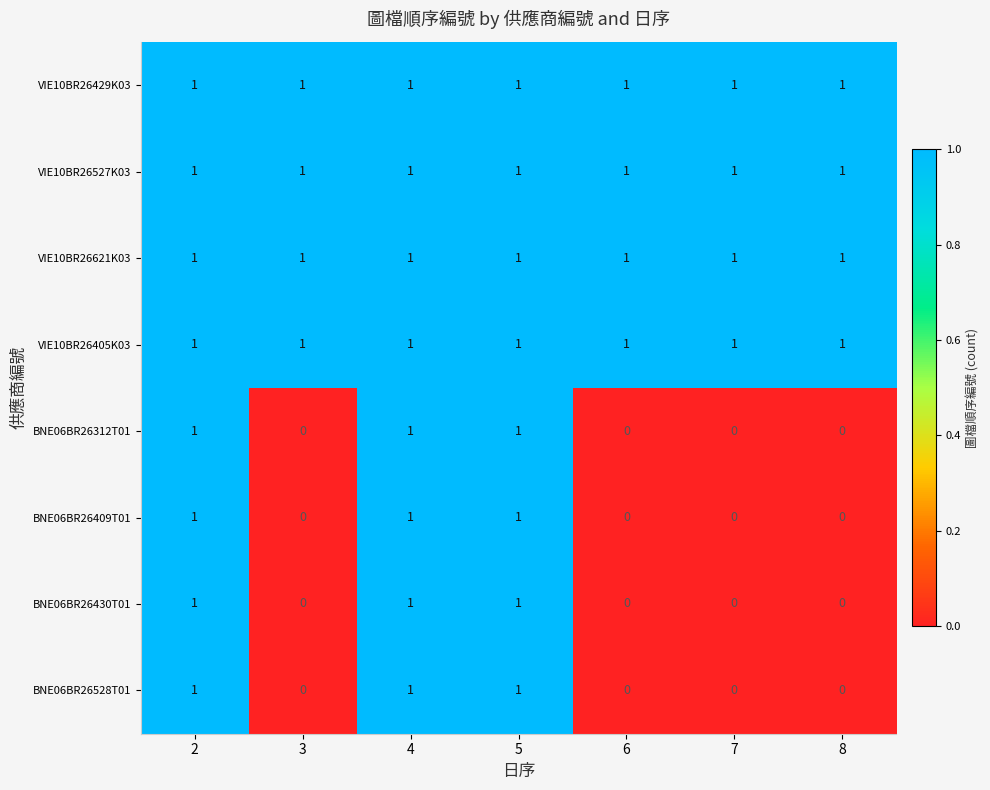

The BNE06BR26409T01 series shows 0 at 7. True or false?

True